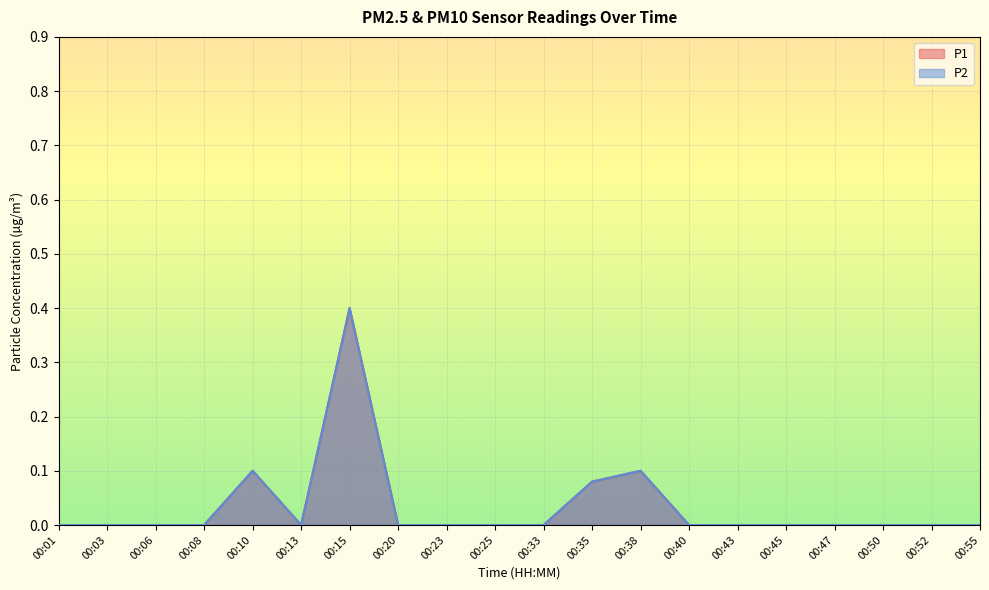

How many values in the P1 series exceed 0?

4